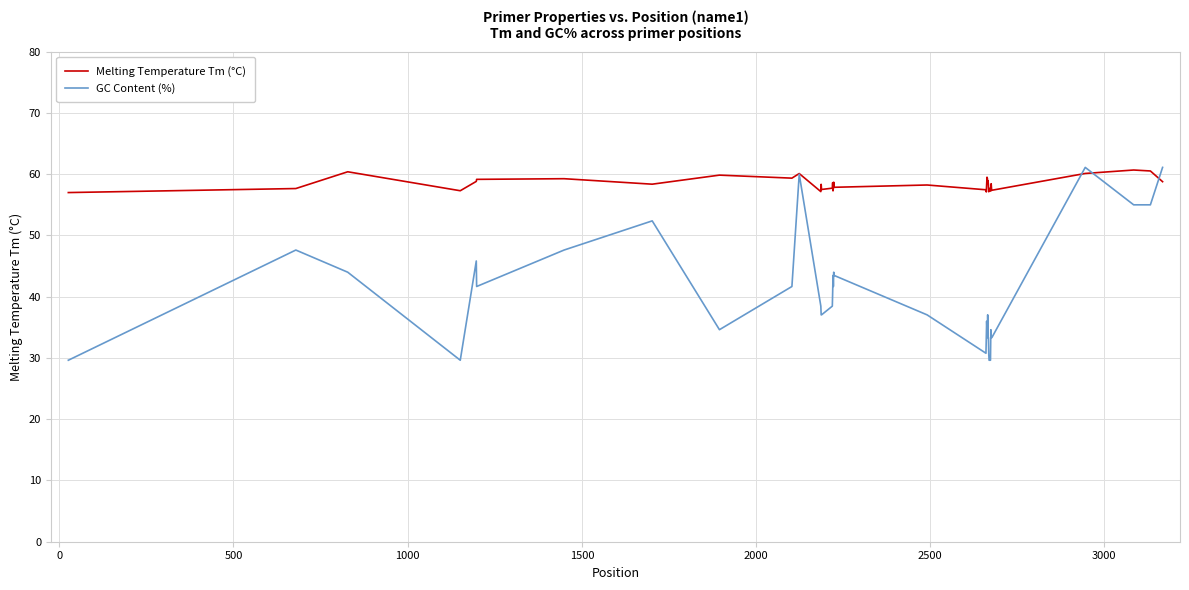

Which series has the largest total across all categories?

Melting Temperature Tm (°C)